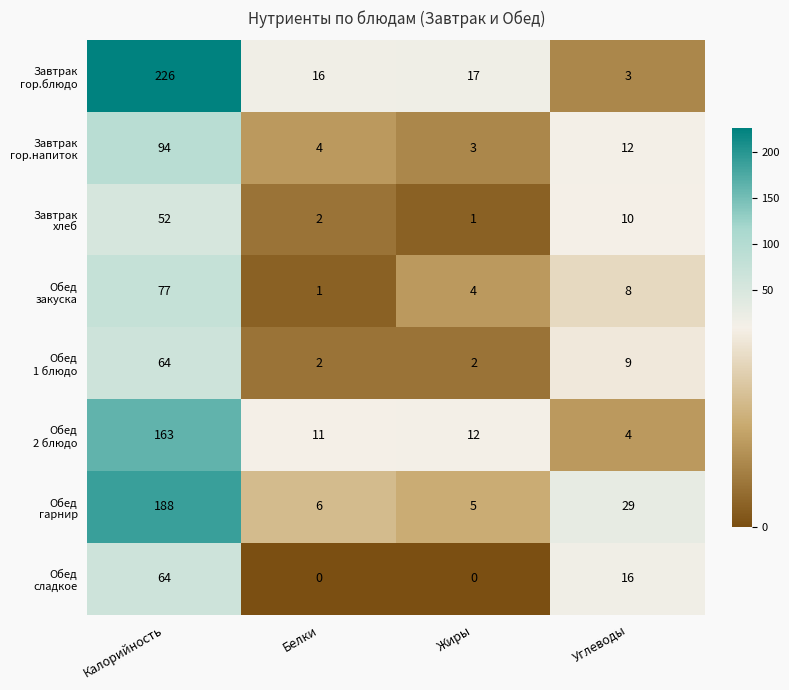

What is the difference between the highest and lowest values at Белки?

16